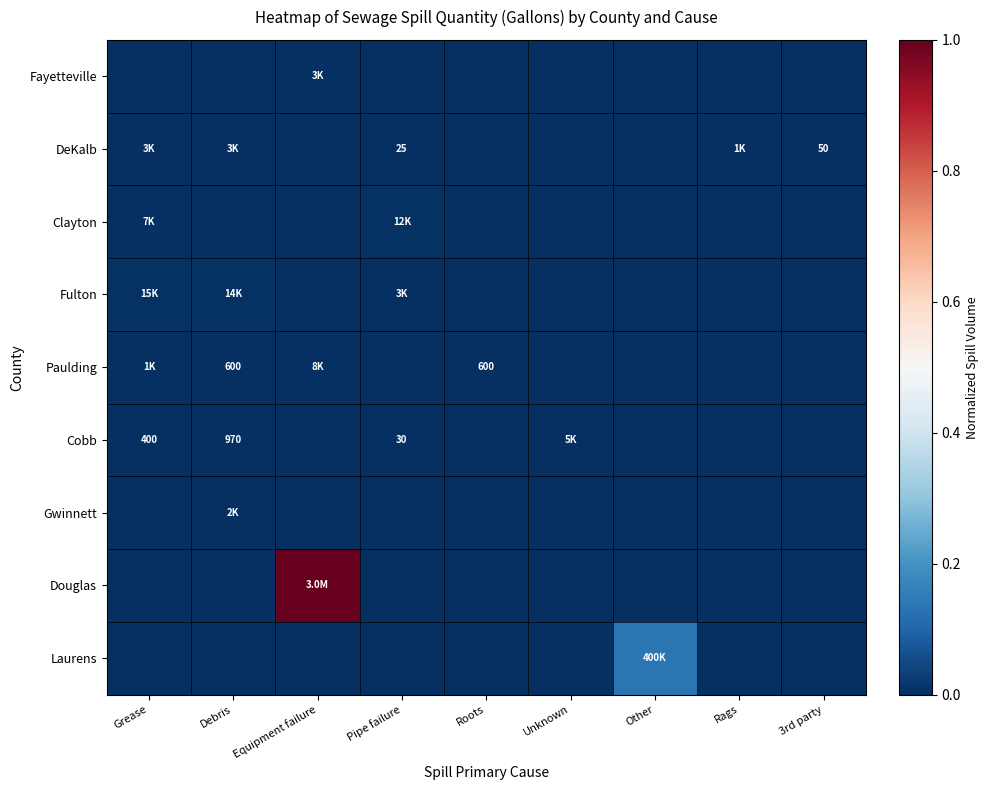

At which label does Clayton reach its peak?

Pipe failure